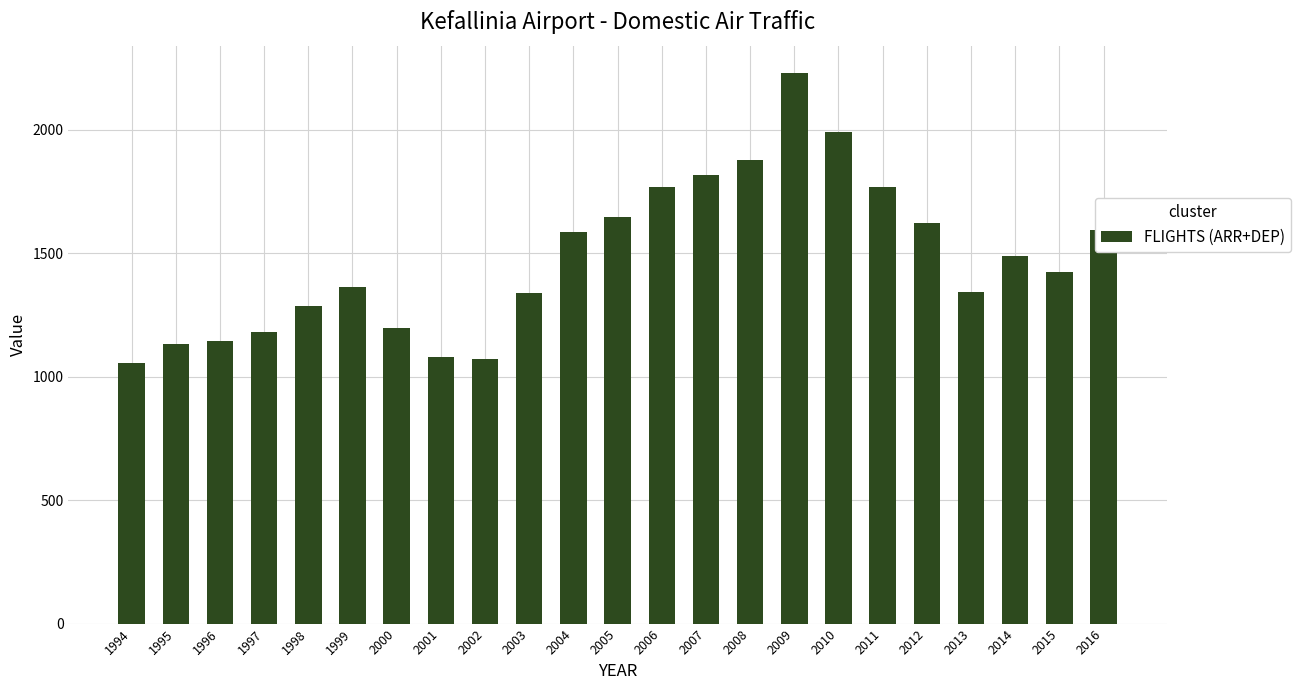

Approximately how many times larger is the value at 2014 compared to 2013?

1.1